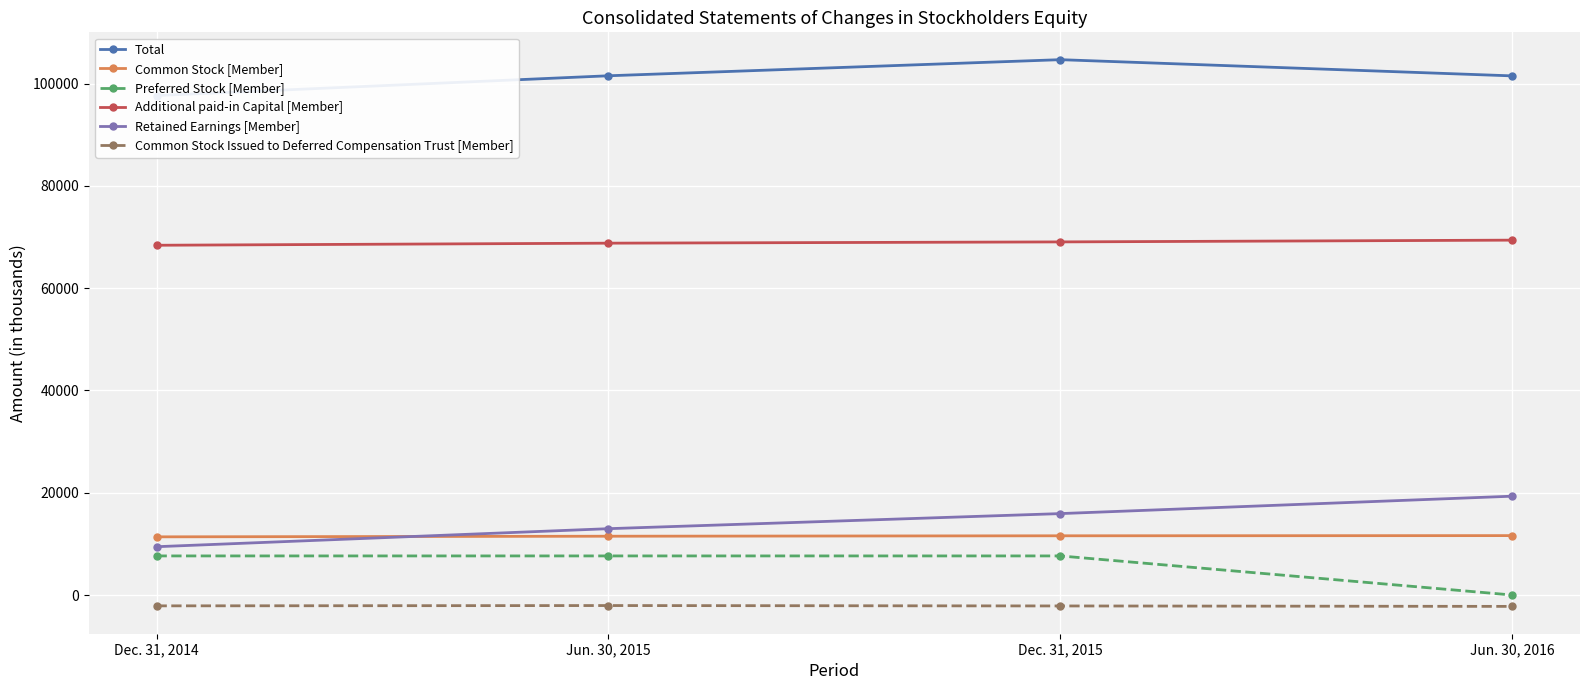

What are all the series names shown in the legend?

Total, Common Stock [Member], Preferred Stock [Member], Additional paid-in Capital [Member], Retained Earnings [Member], Common Stock Issued to Deferred Compensation Trust [Member]